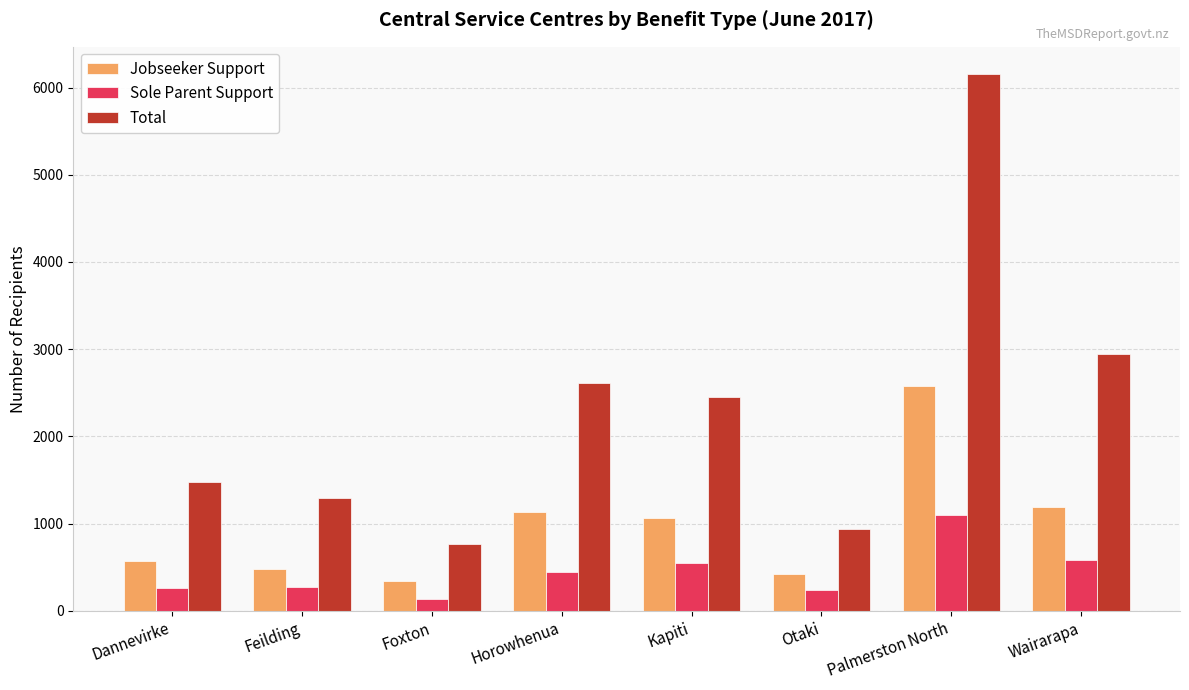

At which category does the chart reach its minimum across all series?

Foxton